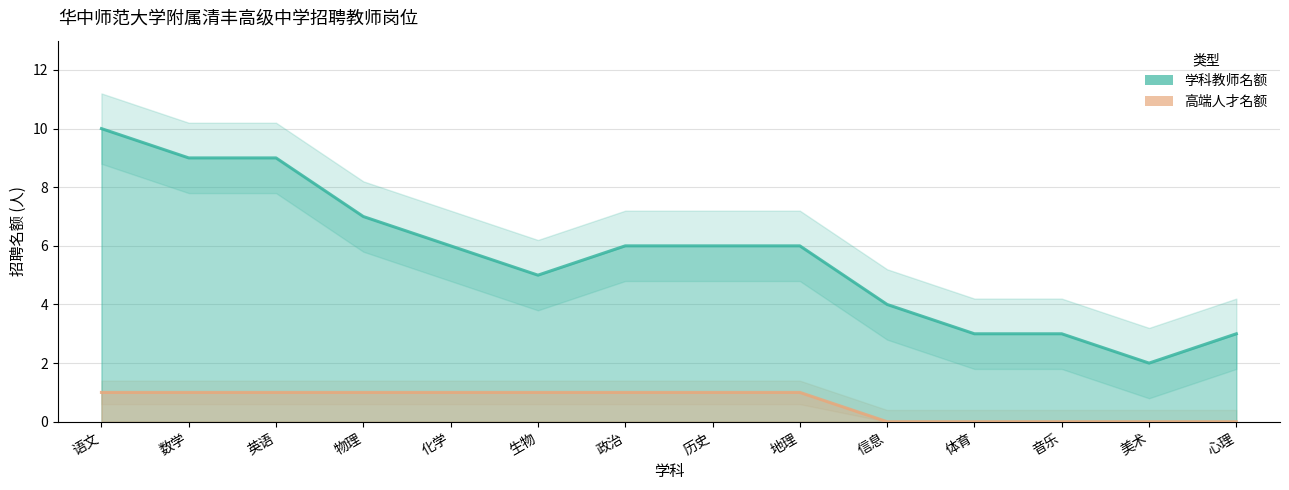

What is the approximate value of 学科教师名额 at 心理?

3